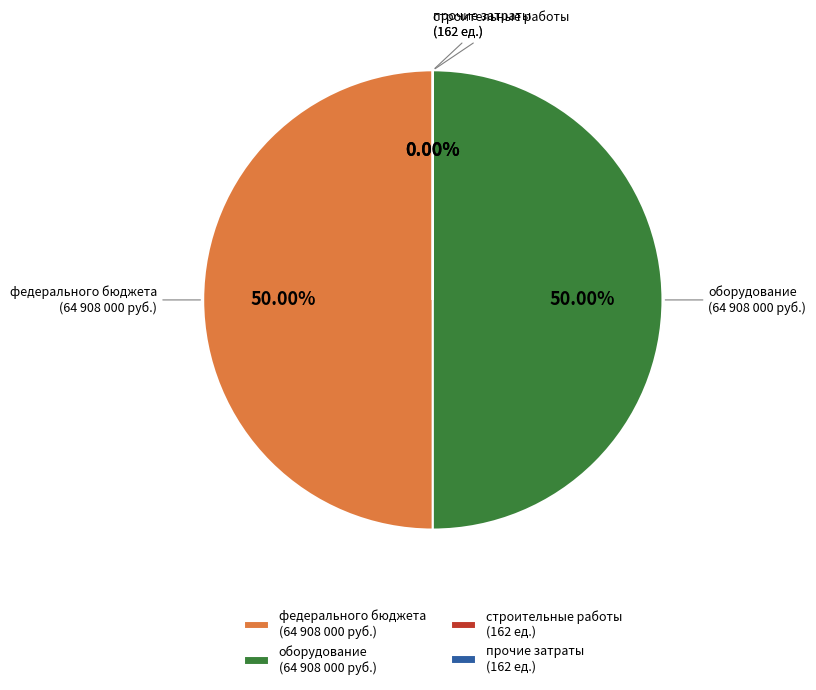

What portion of the pie excludes федерального бюджета?

50.0%